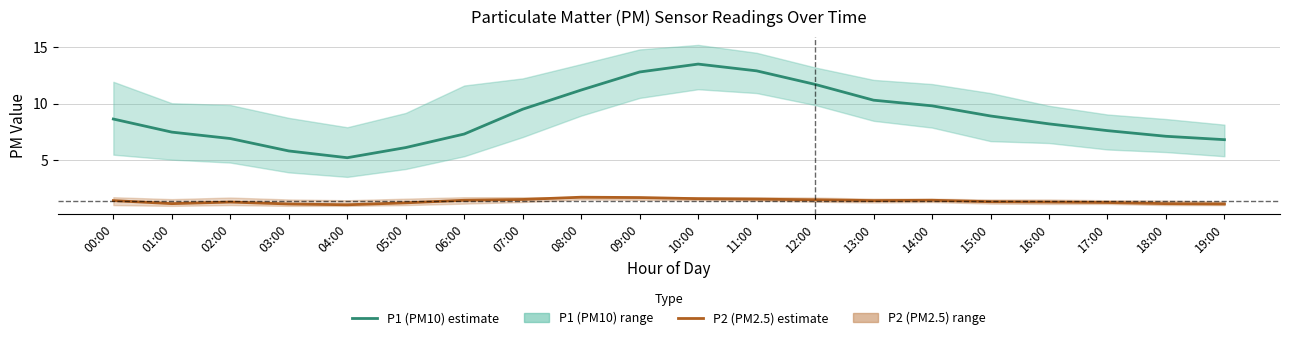

Does the chart display data point markers on the line(s)?

No